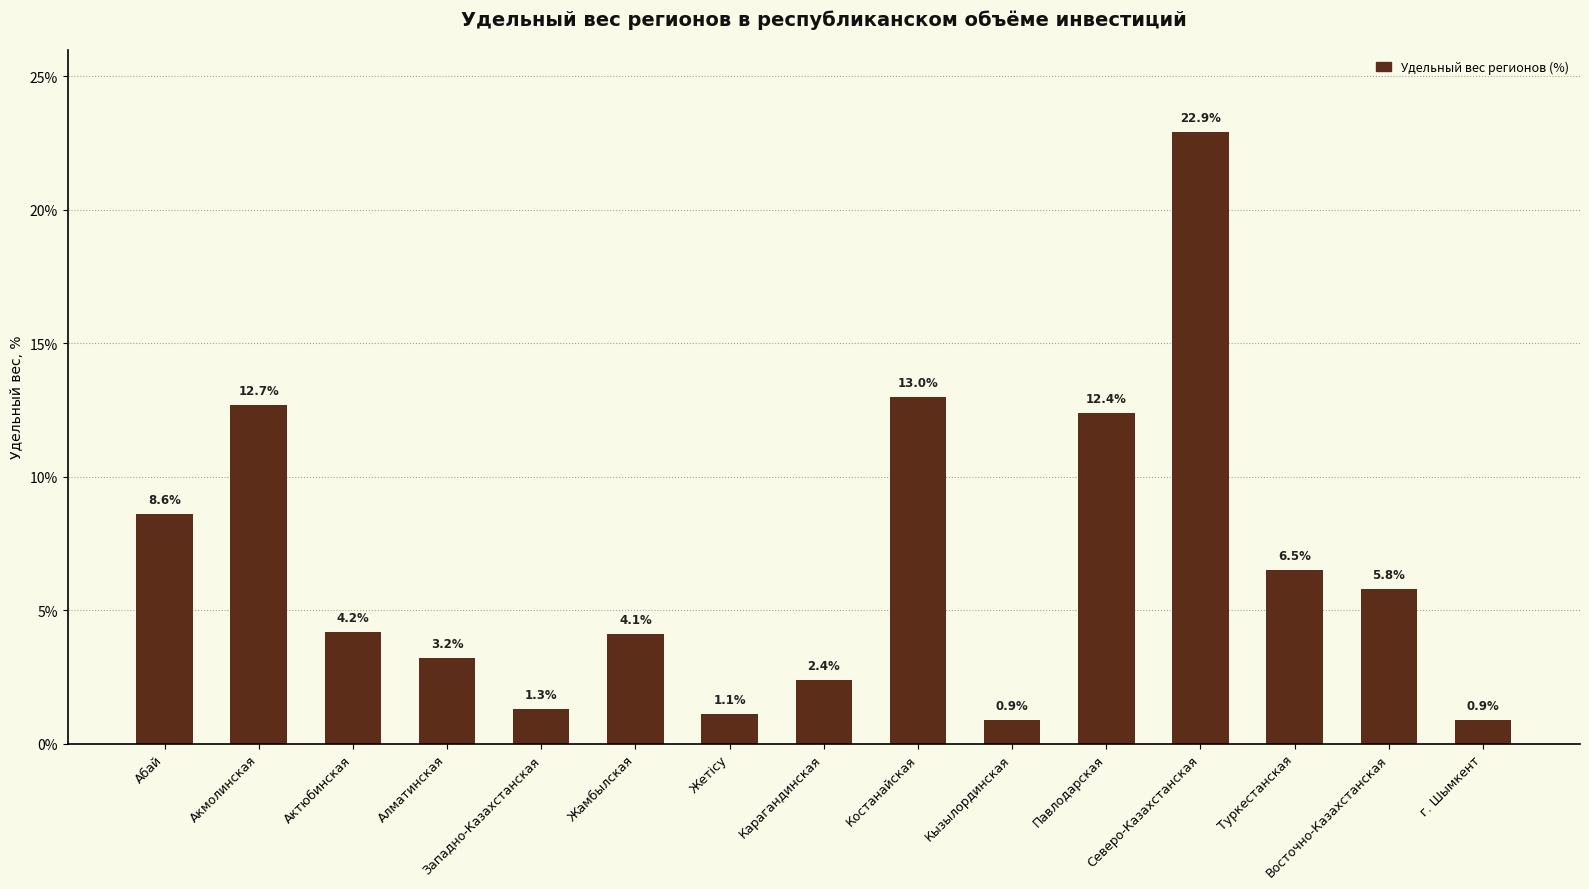

What is the difference between the second highest and second lowest values?

12.1